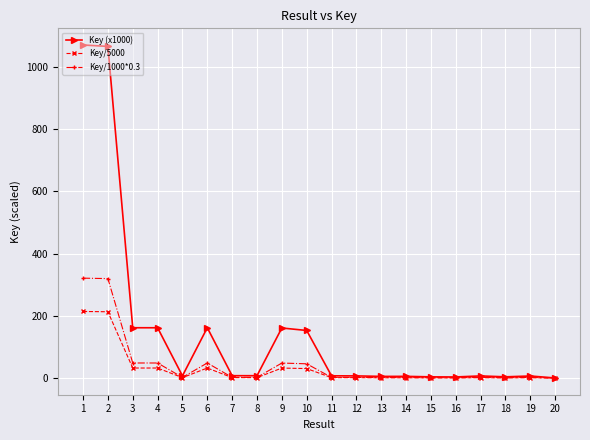

True or false: Key/5000 has more than 2 interior local peaks.

True